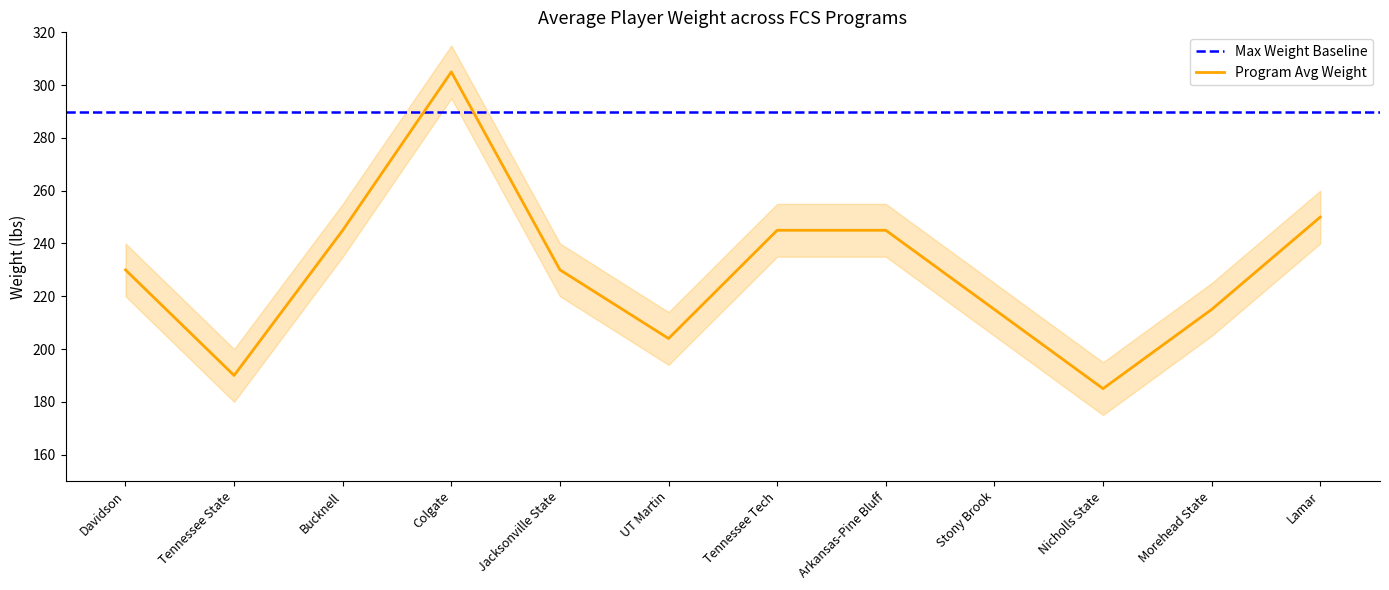

What is the average value of the Avg Weight (main) series?

230